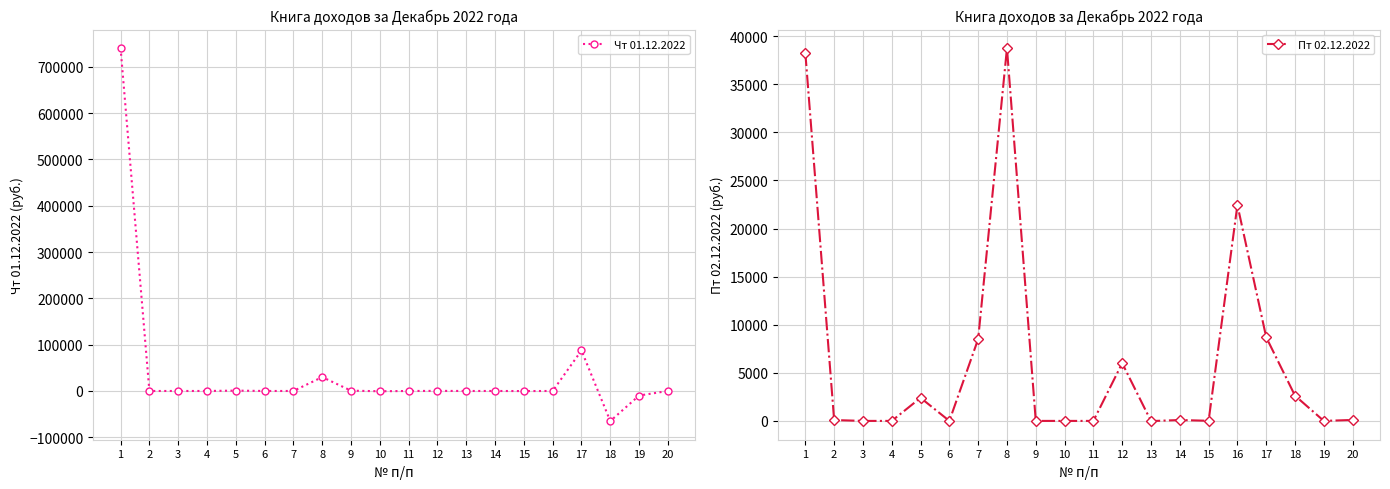

At 14, list the series in order from largest to smallest.

Пт 02.12.2022, Чт 01.12.2022